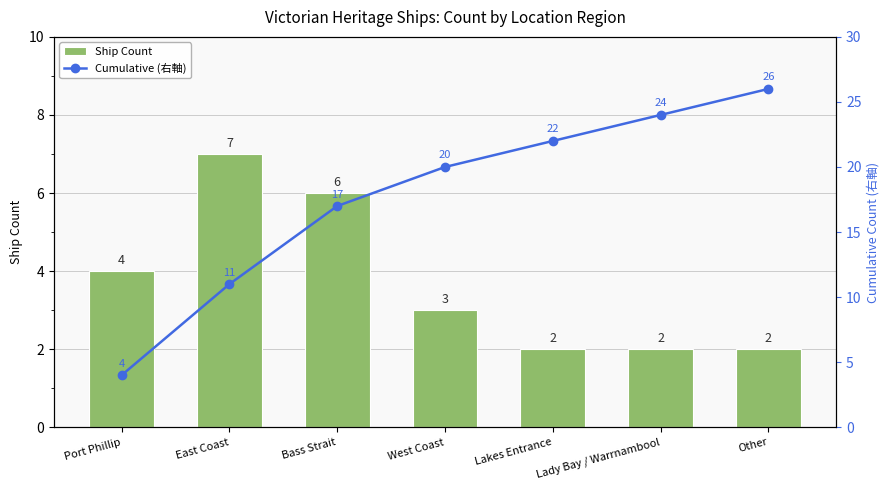

Which category has the highest value in the Ship Count series?

East Coast